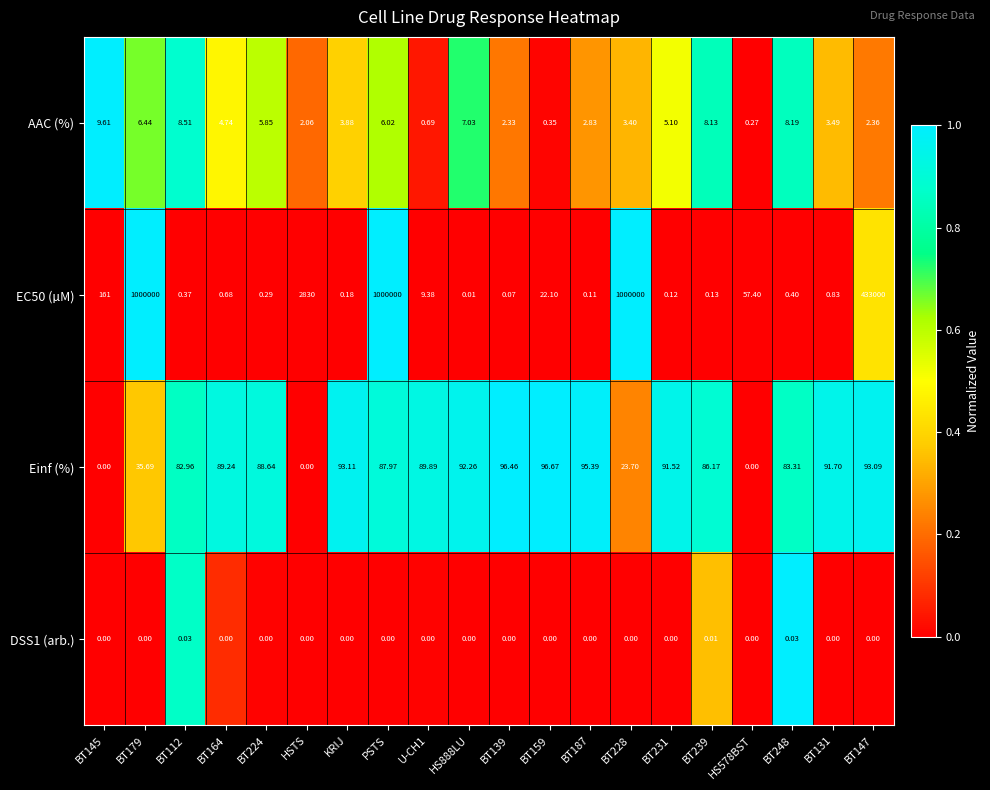

Between HS578BST and BT248, which series saw the biggest shift?

Einf (%)